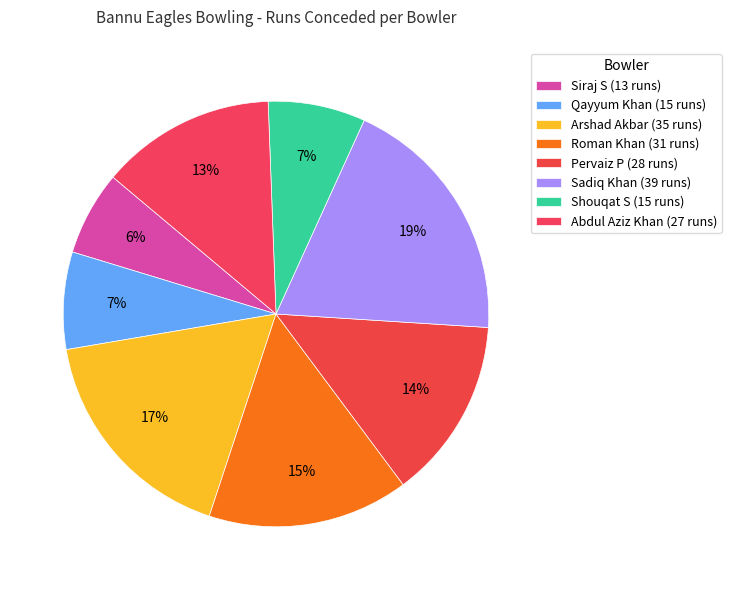

How many segments does this pie chart have?

8